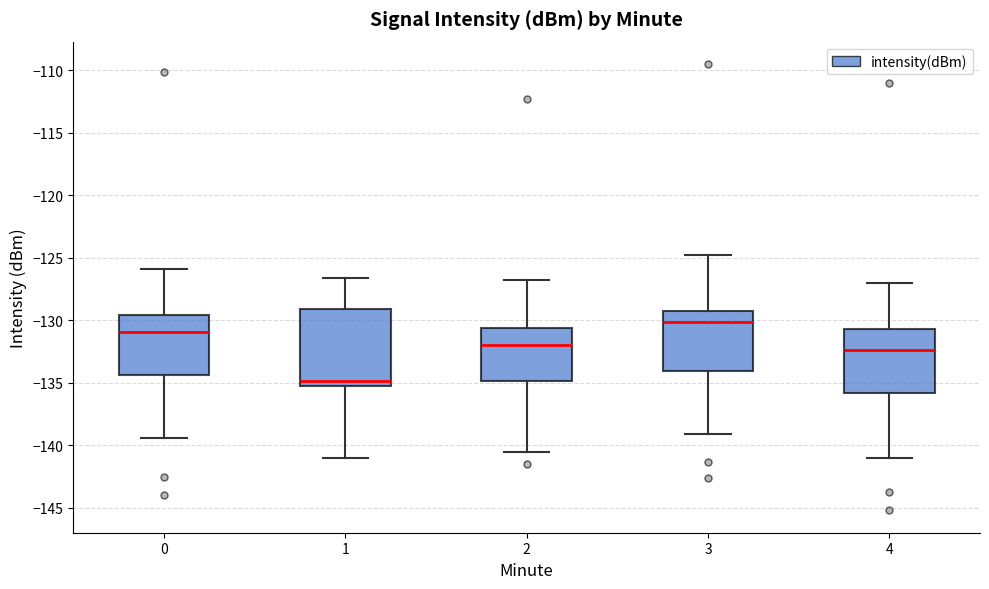

Which box has the highest median line?

3